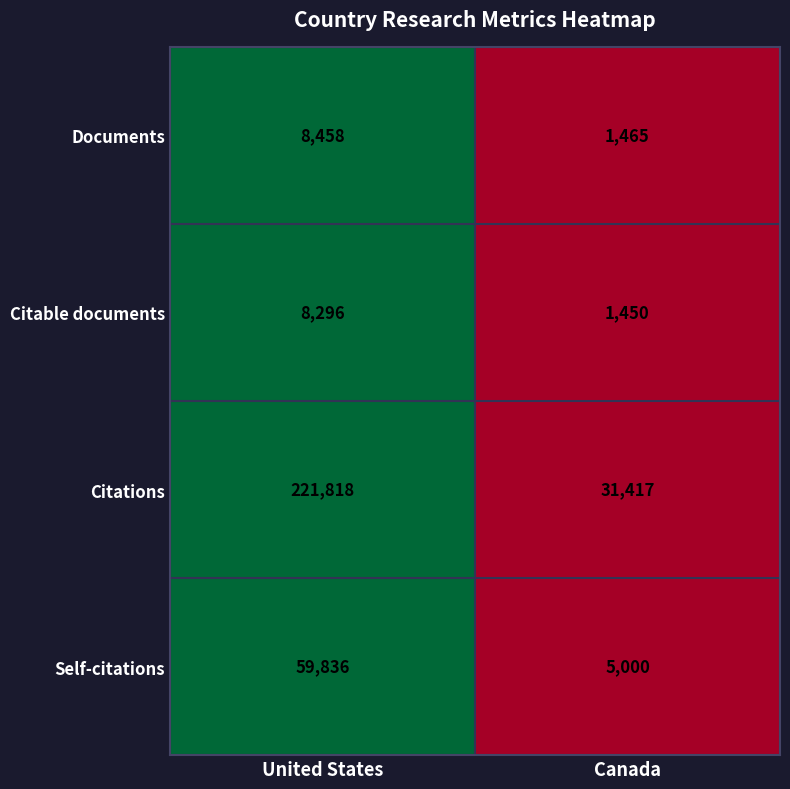

Rank the series at Canada from lowest to highest value.

Citable documents, Documents, Self-citations, Citations